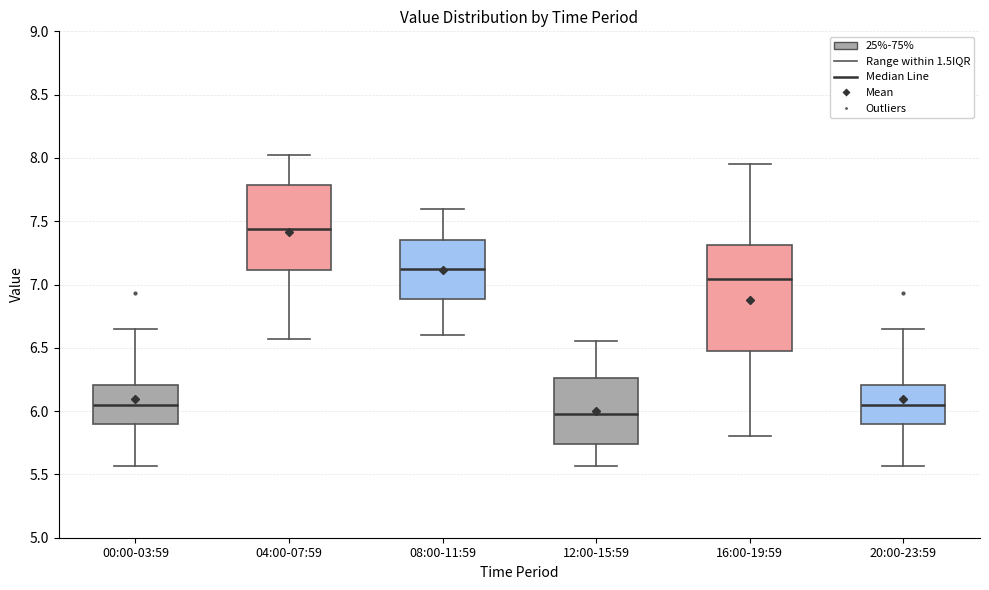

Which box has the lowest median line?

12:00-15:59